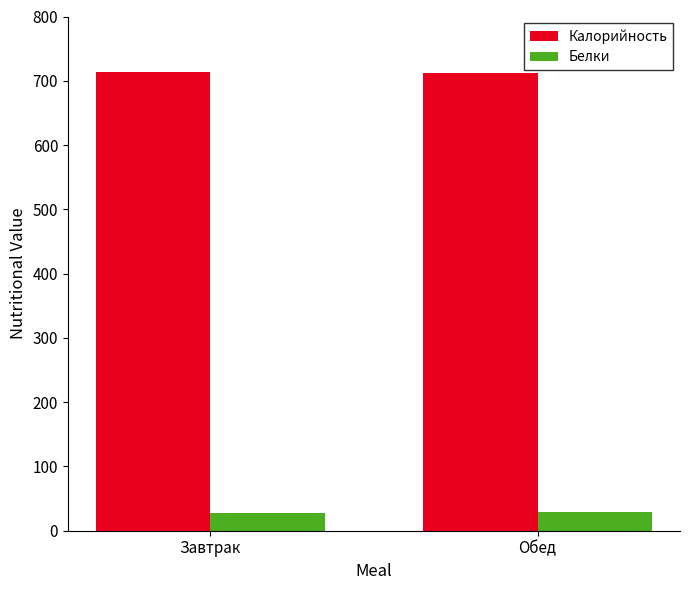

Count the number of data series in this chart.

2